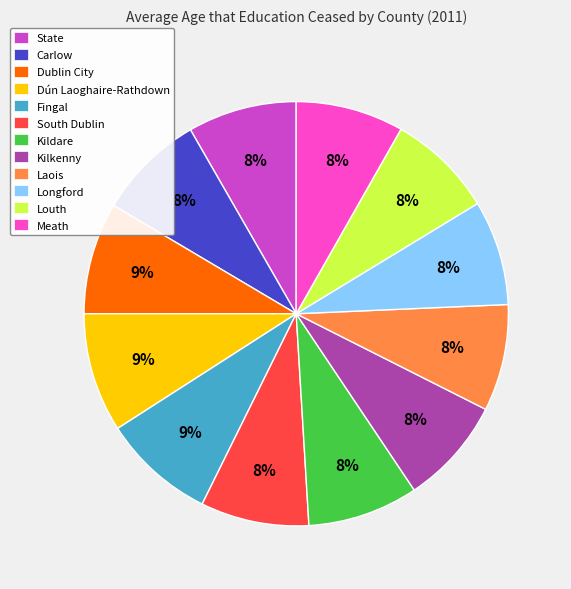

Is it true that South Dublin is 8% of the pie?

True